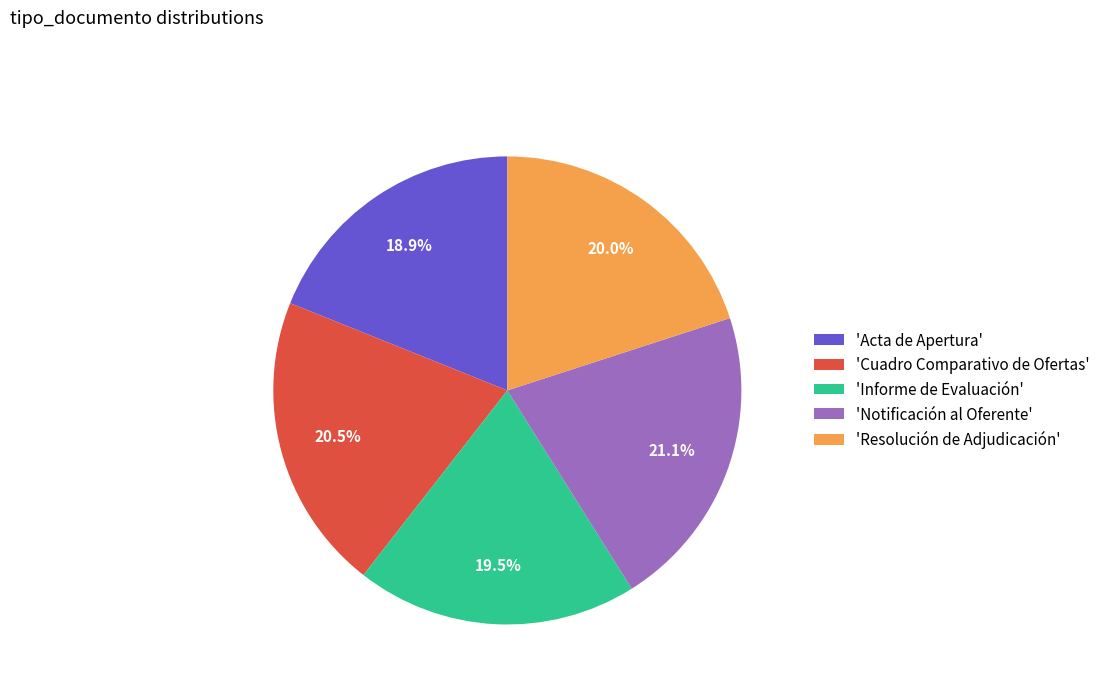

Count the number of slices in the pie.

5